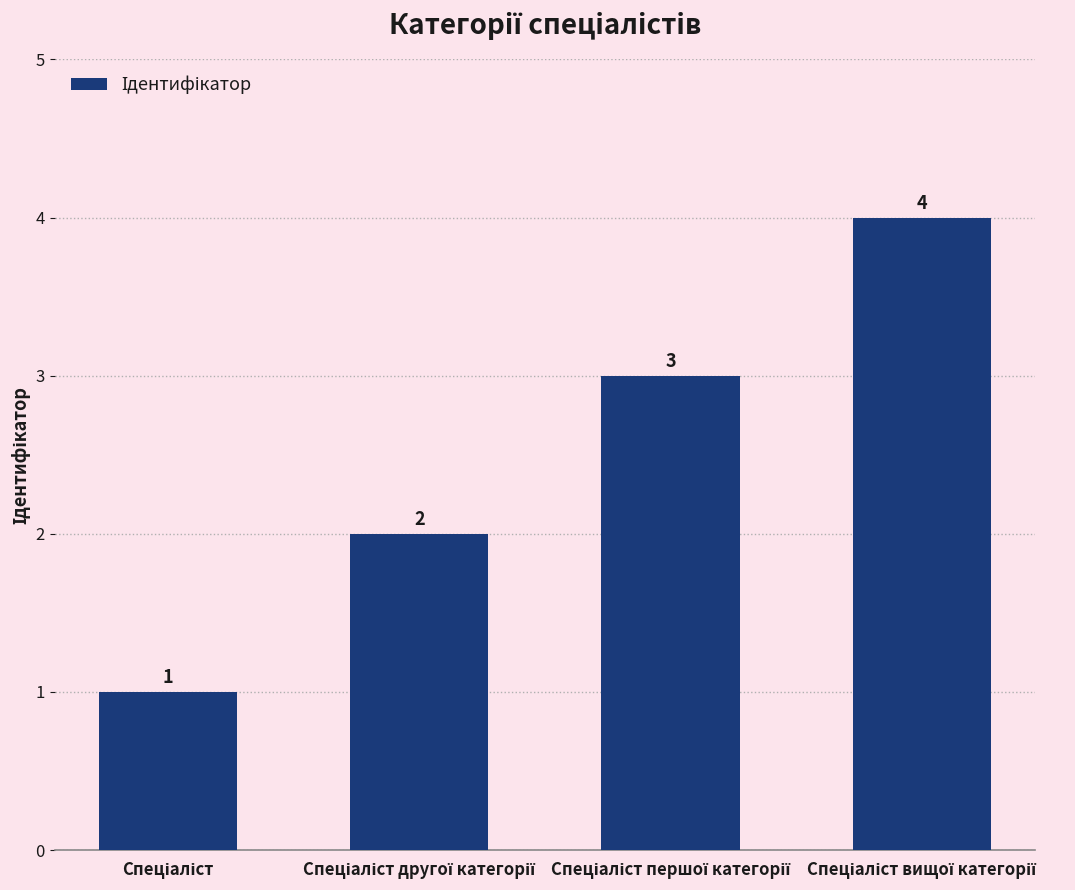

Count the values in the range 2 to 4.

3